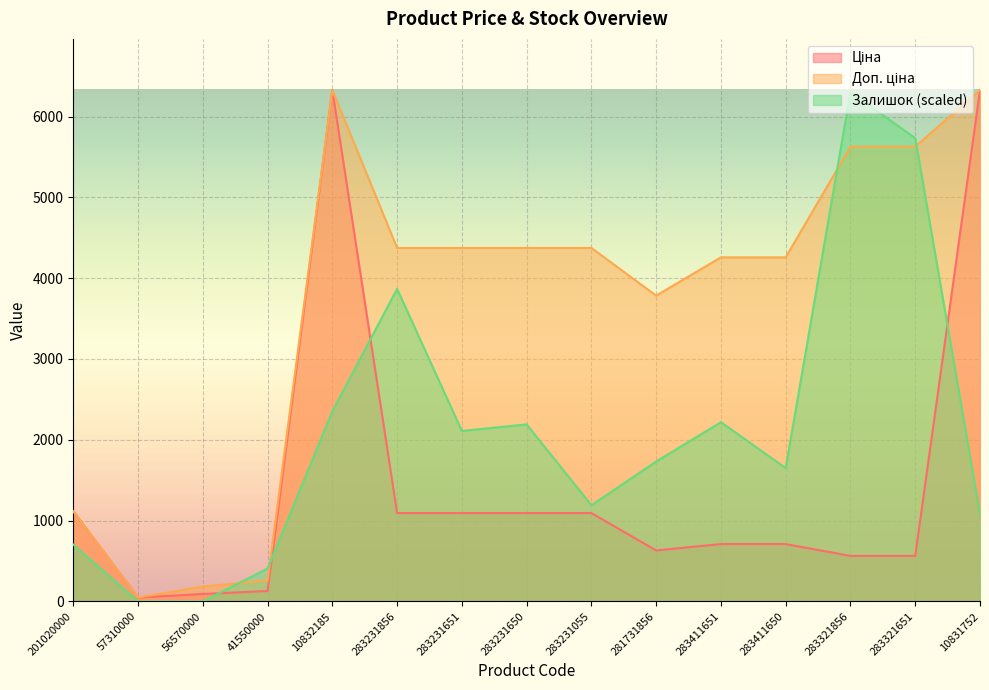

Which series has the largest total across all categories?

Доп. ціна